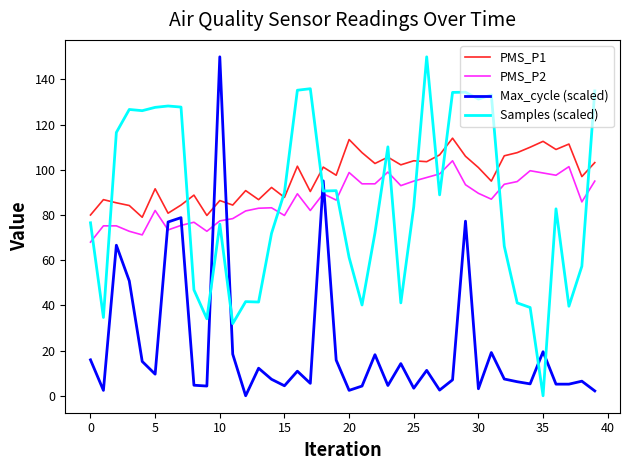

At how many categories does at least one series exceed 35?

40